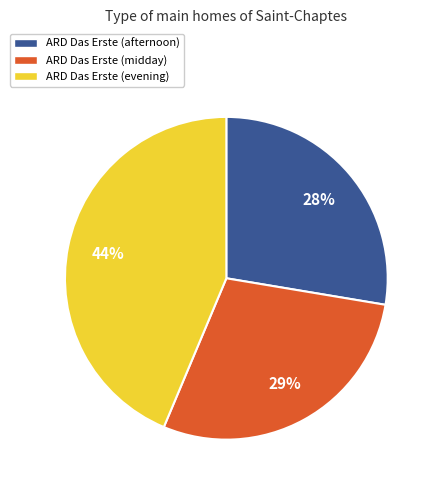

Do ARD Das Erste (midday) and ARD Das Erste (evening) together represent more than half of the pie?

Yes